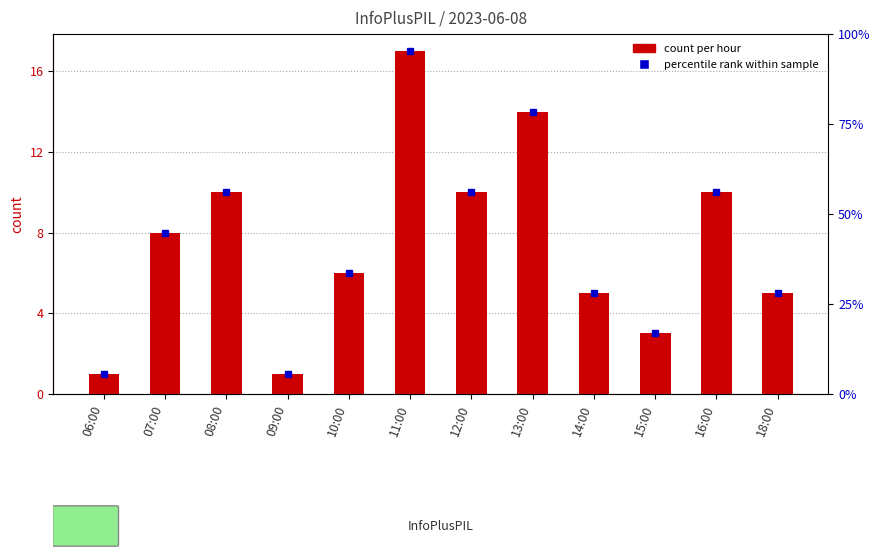

What is the value of the 2nd bar from the left?

8